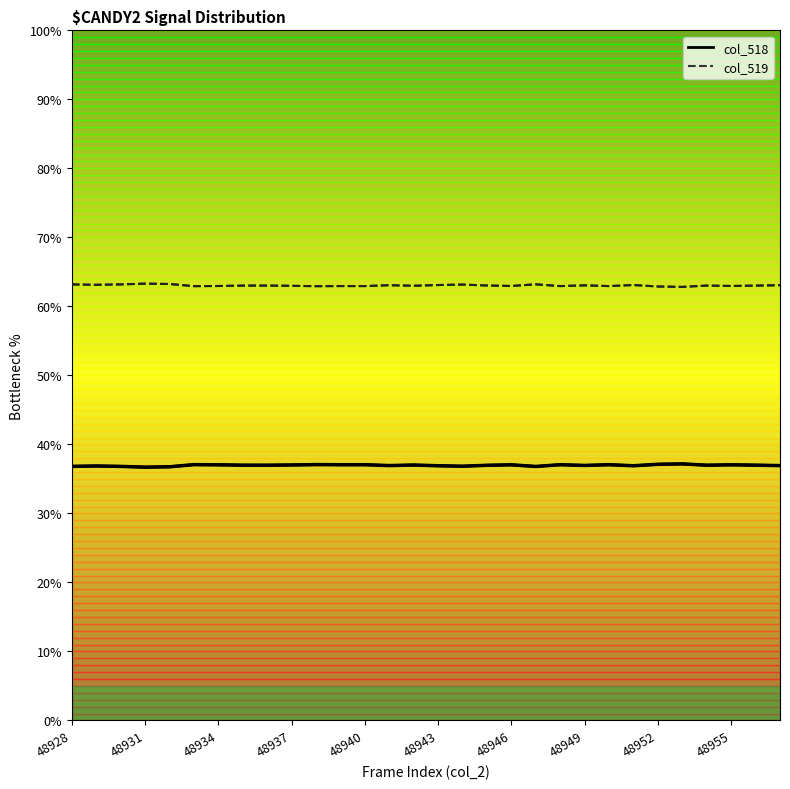

At which category is the sum across all series the highest?

48928